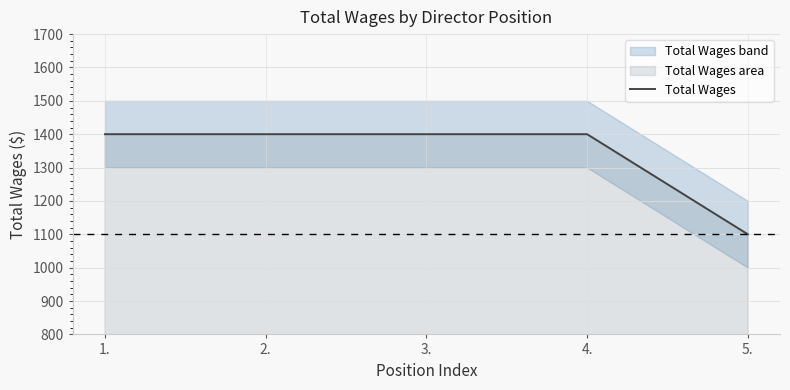

What is the label of the 1st point from the right?

5.